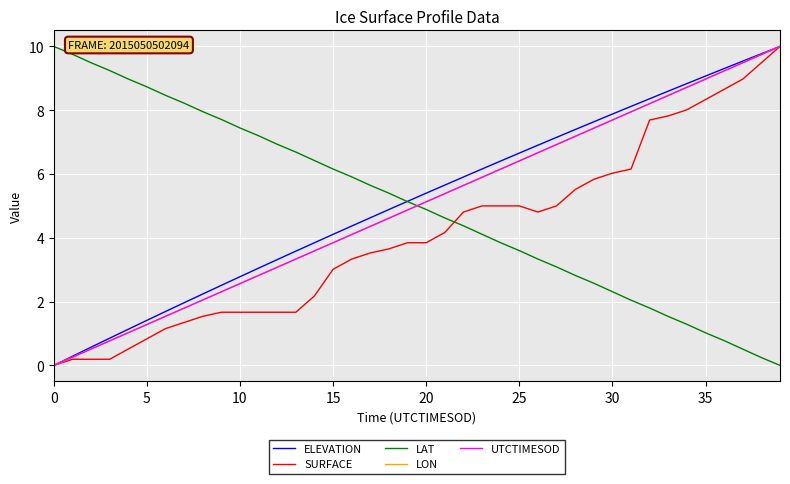

At how many categories does at least one series exceed 6?

33